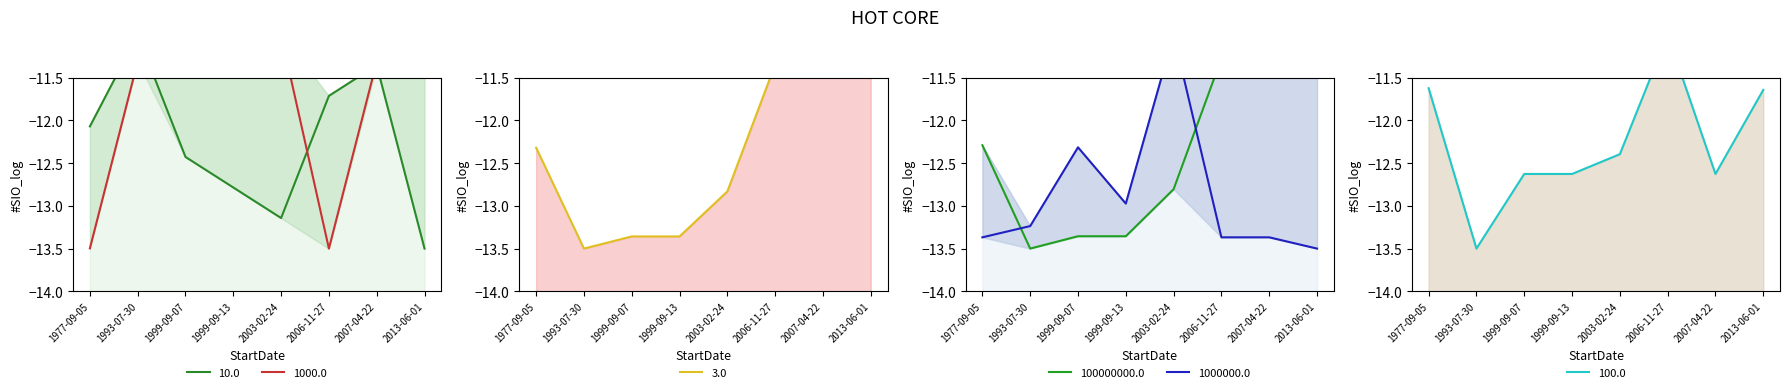

Reading left to right, extract all data points from this chart.

ID: -12.1	-11.0	-12.4	-12.8	-13.1	-11.7	-11.4	-13.5
Longitude: -13.5	-11.3	-11.3	-11.0	-11.0	-13.5	-11.3	-11.4
SiteVisitID: -12.3	-13.5	-13.4	-13.4	-12.8	-11.3	-11.0	-11.2
SiteID: -12.3	-13.5	-13.4	-13.4	-12.8	-11.3	-11.0	-11.2
LocationPrecision: -13.4	-13.2	-12.3	-13.0	-11.0	-13.4	-13.4	-13.5
ProjectID: -11.6	-13.5	-12.6	-12.6	-12.4	-11.0	-12.6	-11.6